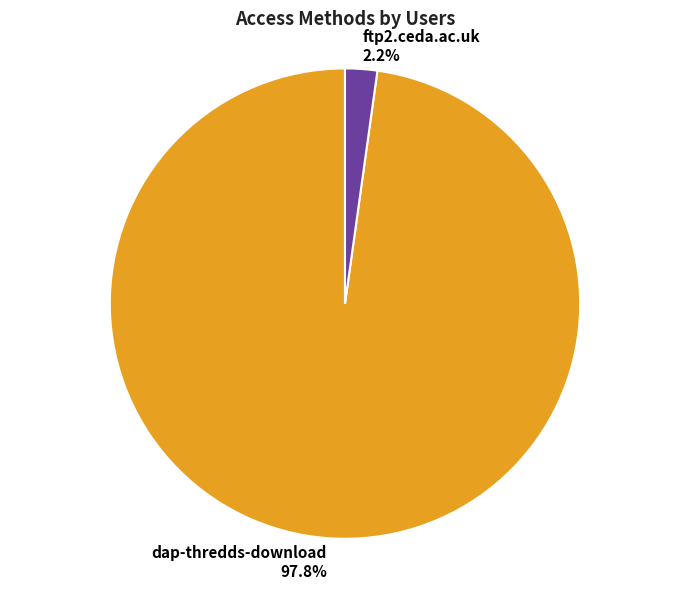

To the nearest percent, what is the combined percentage of dap-thredds-download and ftp2.ceda.ac.uk?

100%